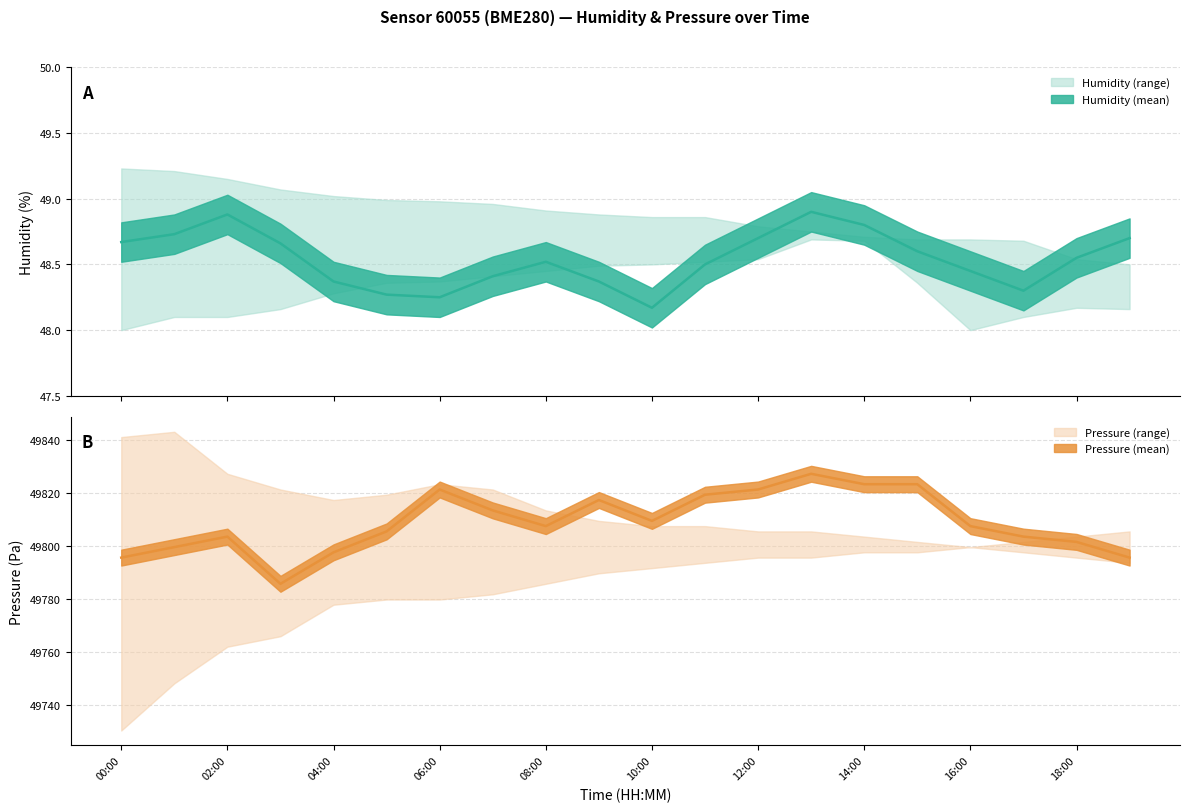

The value of humidity_mean at 14:00 is 80.7. True or false?

False